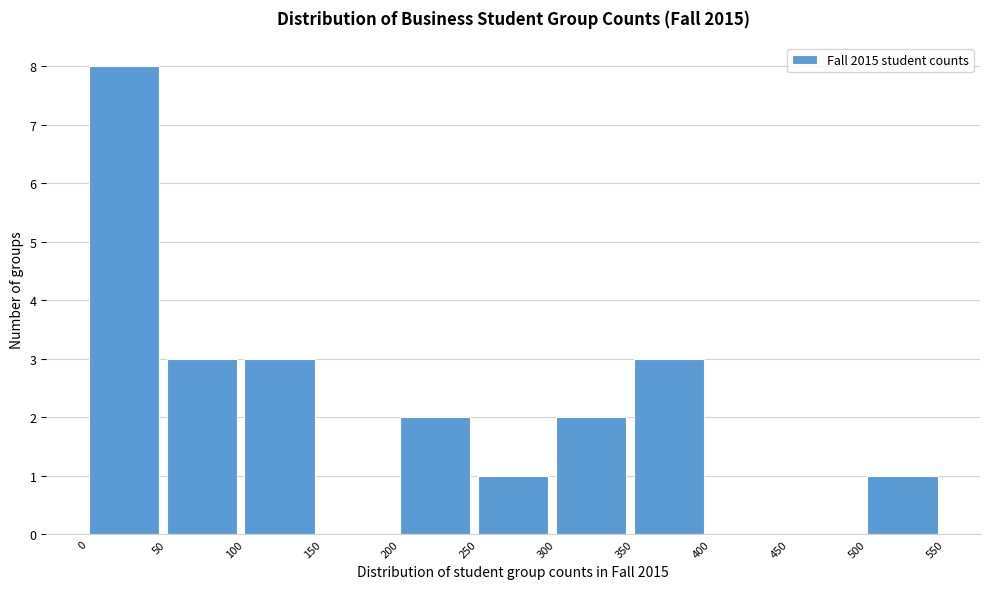

What is the height of the bar covering 300 to 350 on the x-axis? The values are not printed on the chart, so give them approximately, as read against the axis.

2